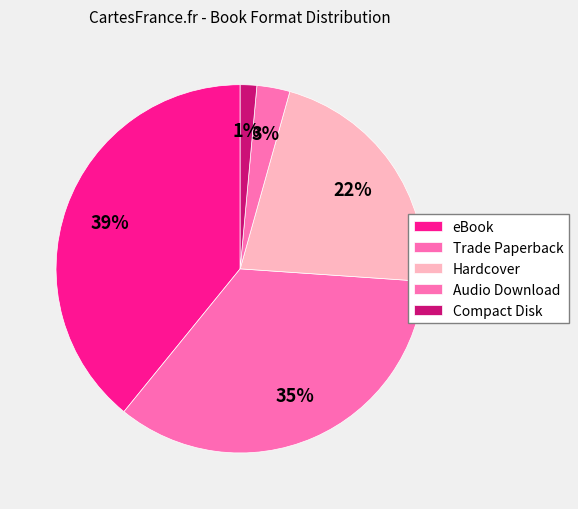

Which category has the smallest portion of the pie?

Compact Disk